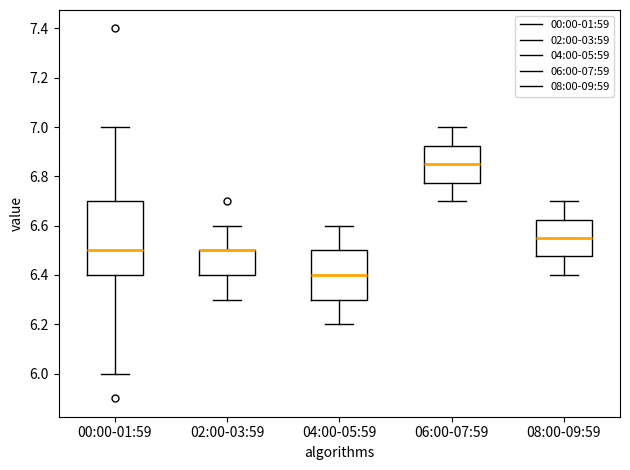

Where does the upper whisker of the box for 06:00-07:59 end on the y-axis? The values are not printed on the chart, so give them approximately, as read against the axis.

7.00